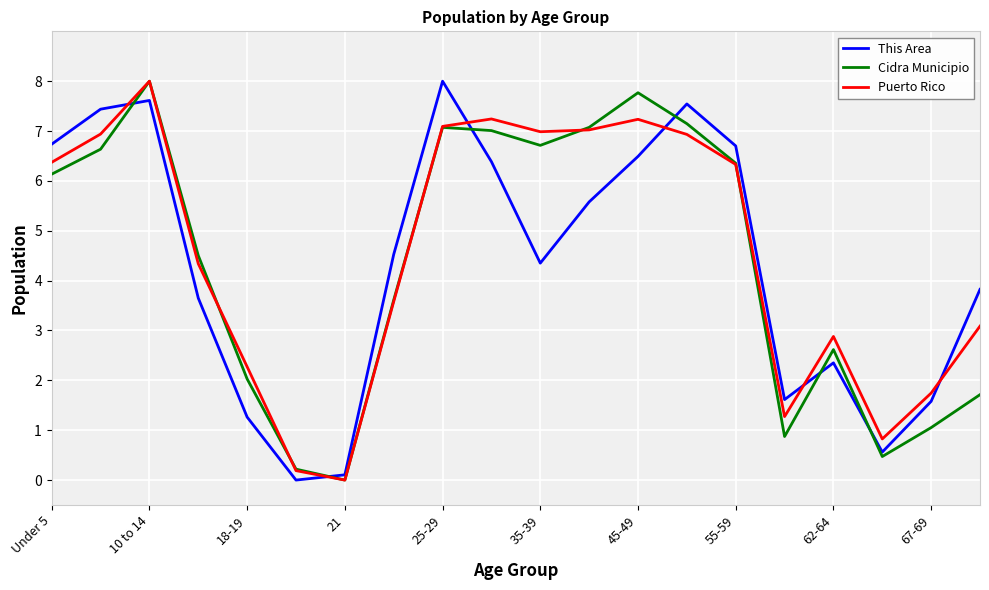

After their last crossing, which series has the higher values: Puerto Rico or This Area?

This Area